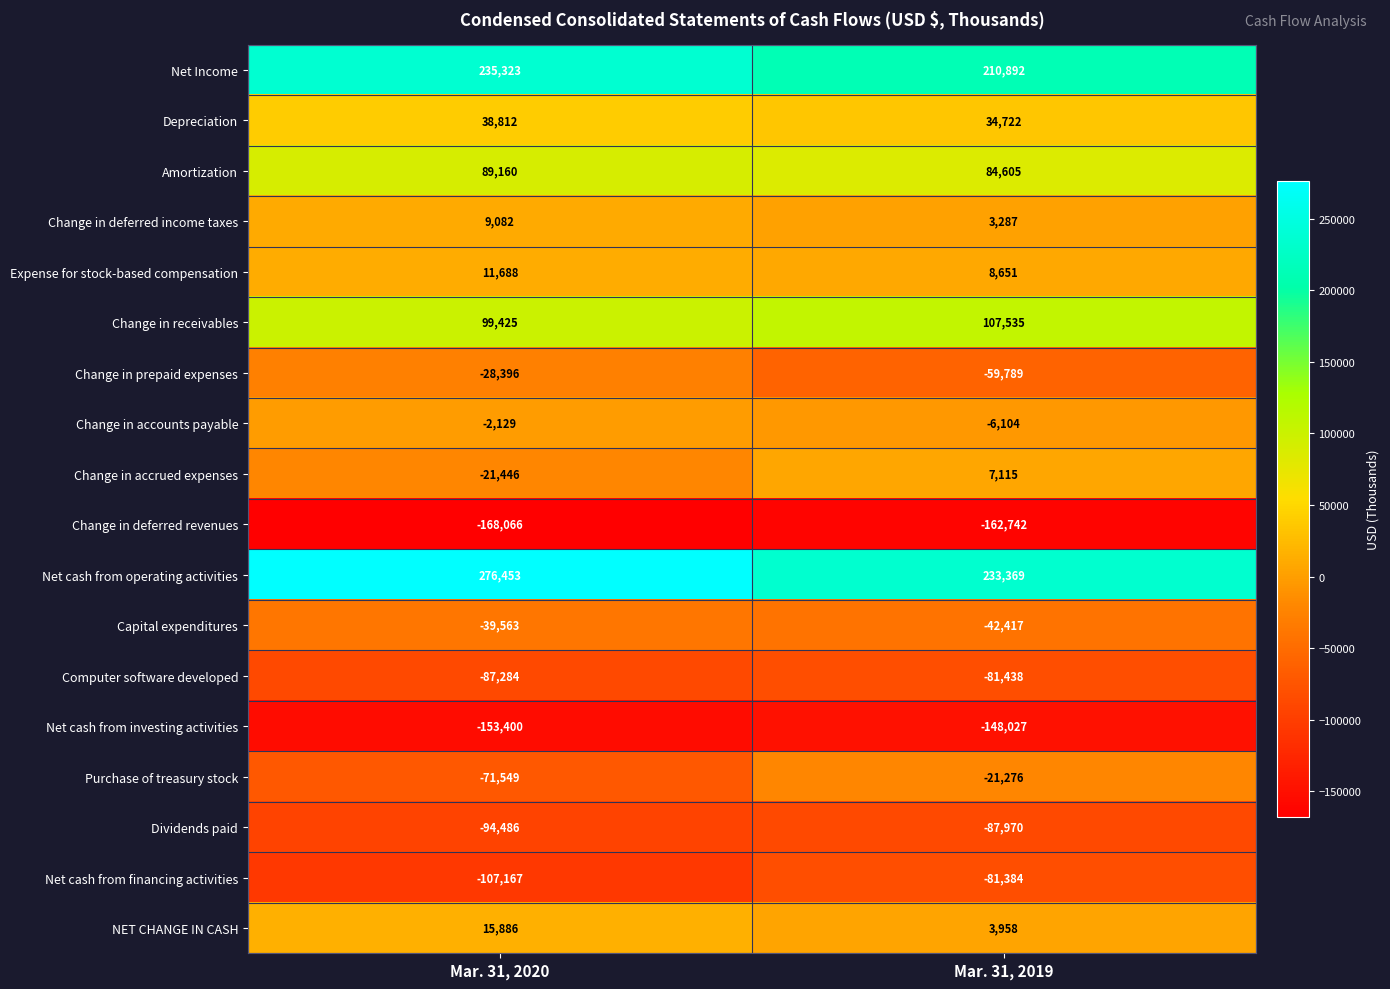

Rank the series by their maximum value, from highest to lowest.

Net cash from operating activities, Net Income, Change in receivables, Amortization, Depreciation, NET CHANGE IN CASH, Expense for stock-based compensation, Change in deferred income taxes, Change in accrued expenses, Change in accounts payable, Purchase of treasury stock, Change in prepaid expenses, Capital expenditures, Net cash from financing activities, Computer software developed, Dividends paid, Net cash from investing activities, Change in deferred revenues